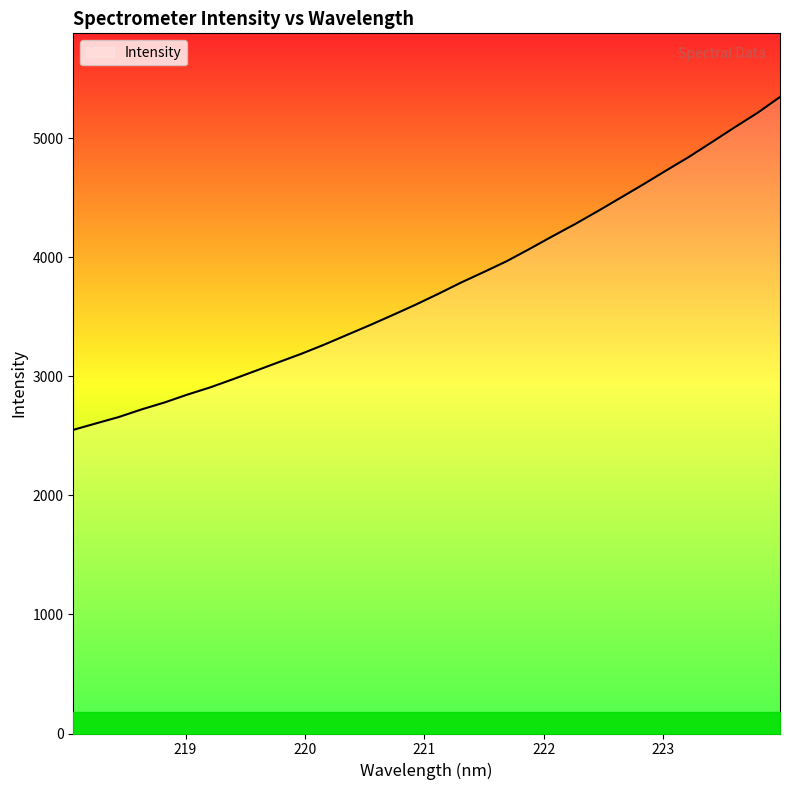

What is the difference between the maximum and minimum values?

2795.6